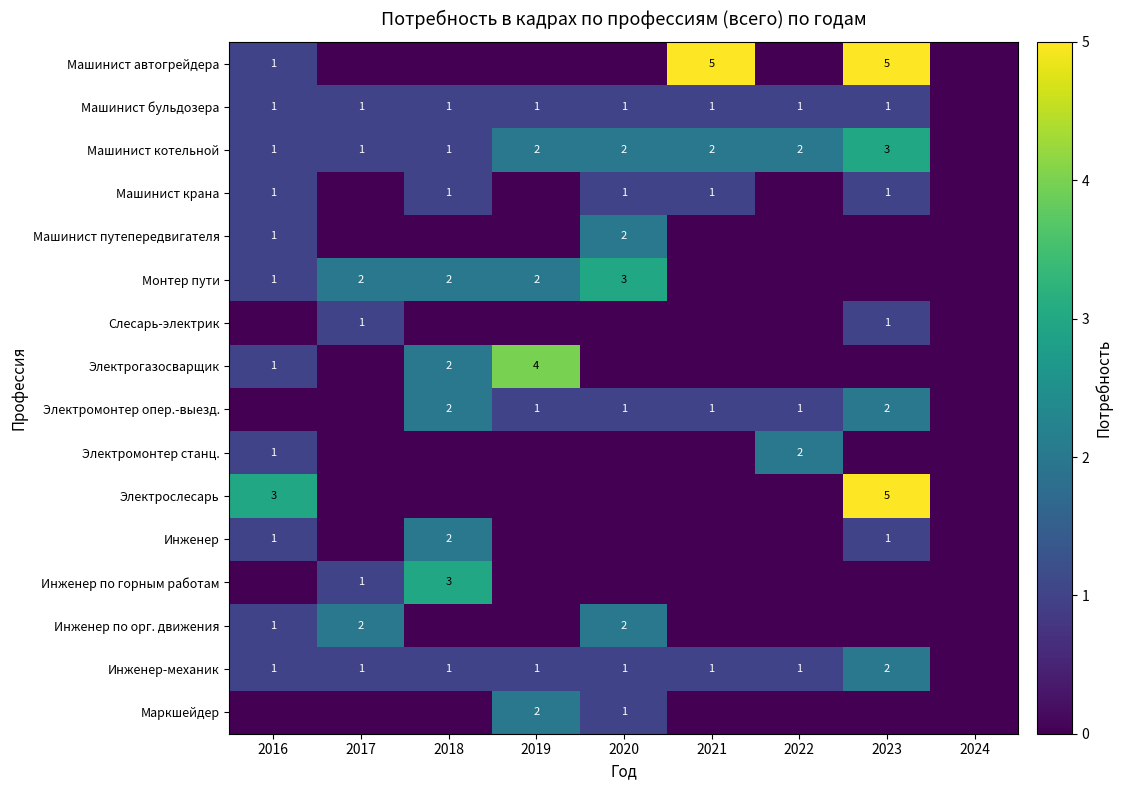

Is it true that Инженер equals 1 at 2016?

True